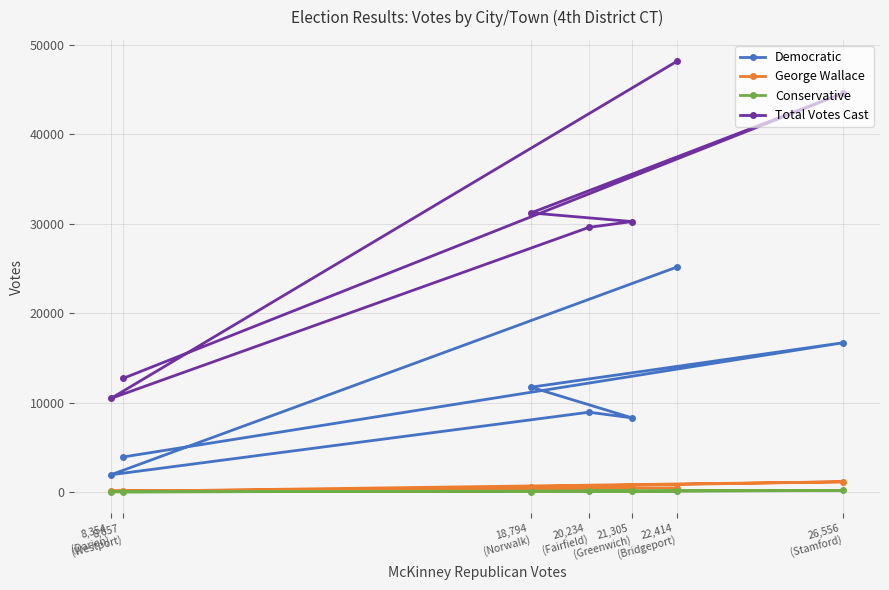

What is the value of the Total Votes Cast point at the 5th from the left?

30250